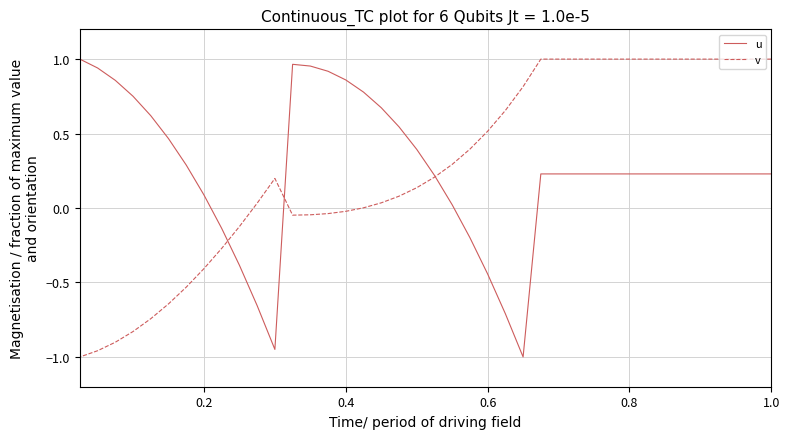

At how many categories does at least one series exceed 0?

38